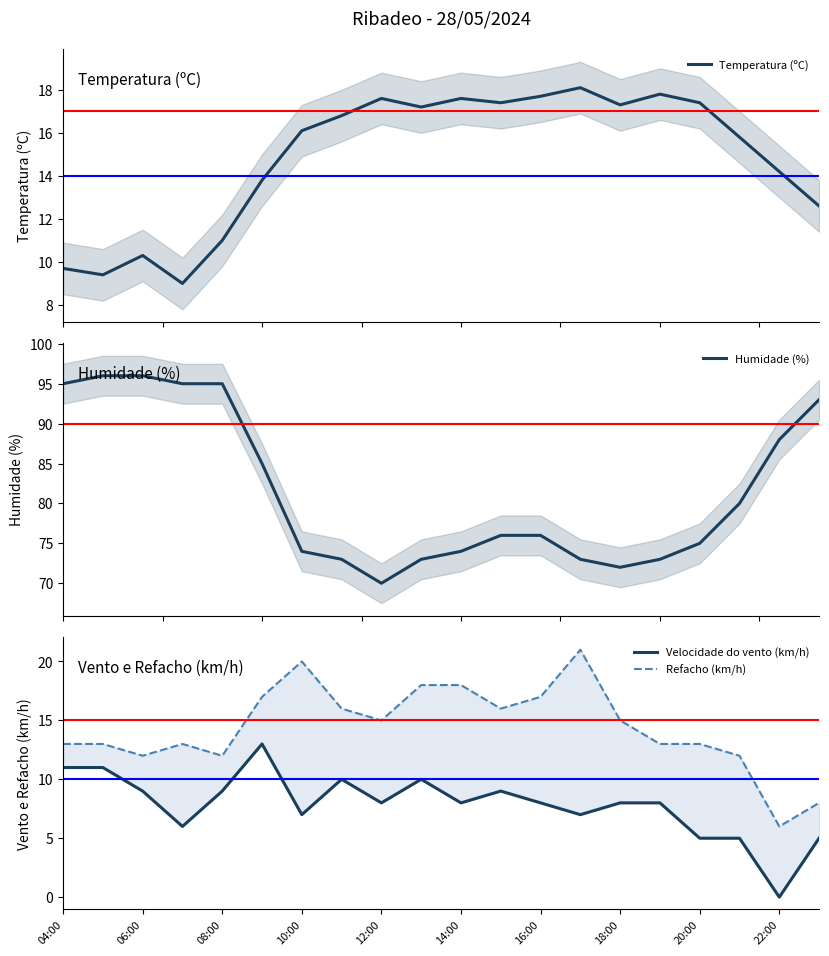

Which series has the largest total across all categories?

Humidade (%)